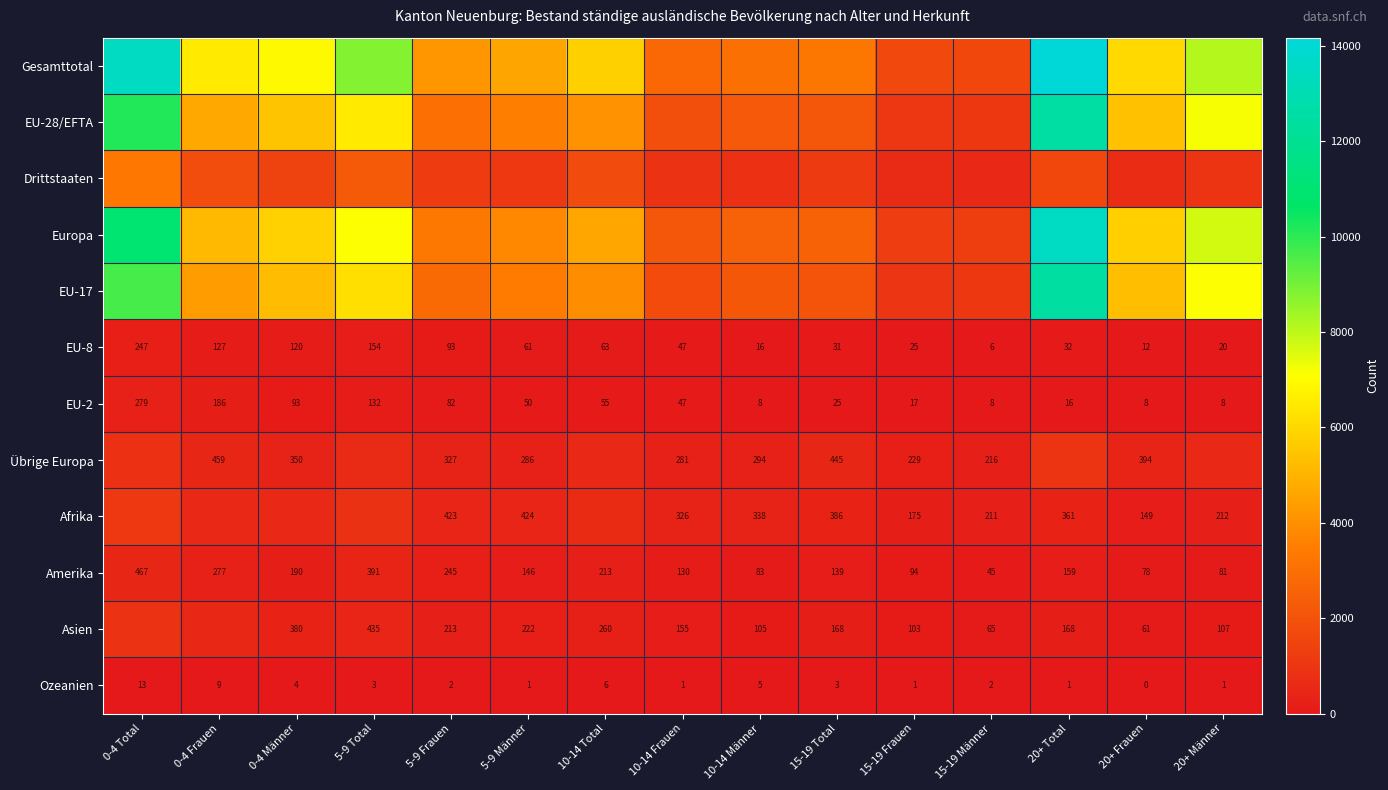

Is the value of EU-8 at 15-19 Männer greater than the value of Ozeanien at 20+ Total?

Yes